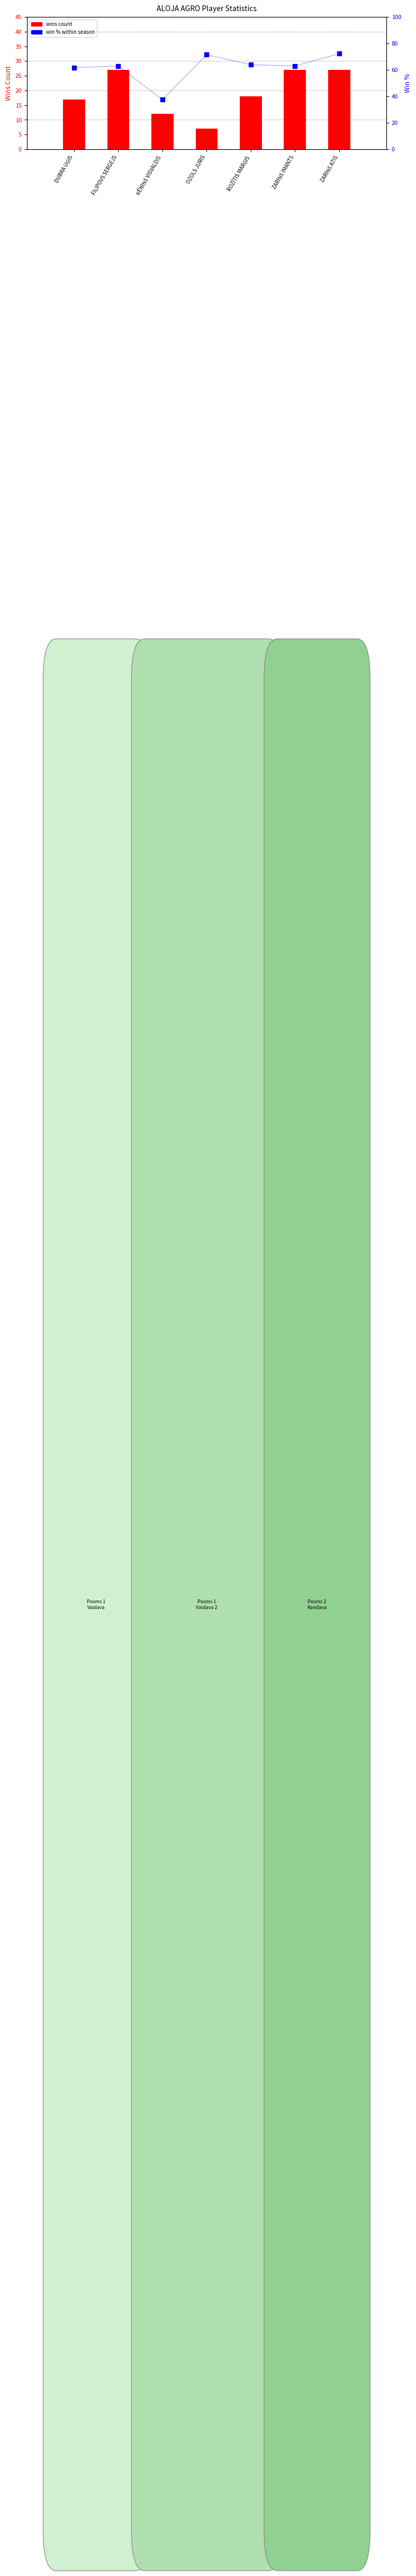

At which category is the sum across all series the highest?

ZARIŅŠ ATIS